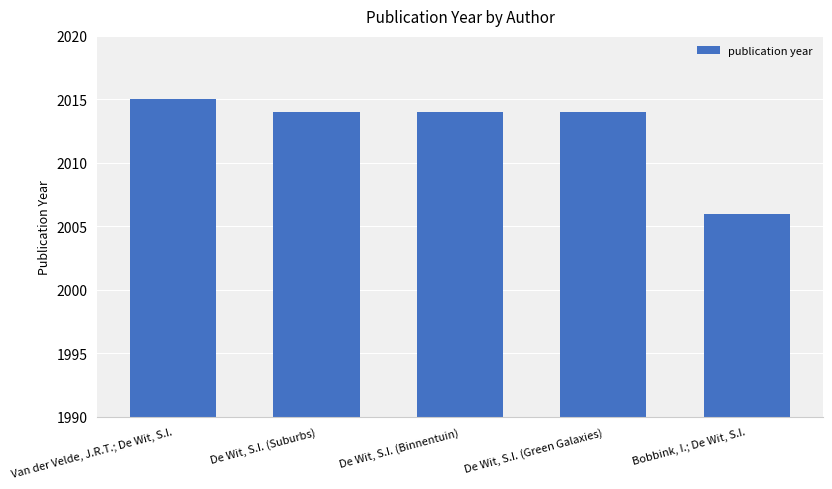

How many values are between 2014 and 2015?

4